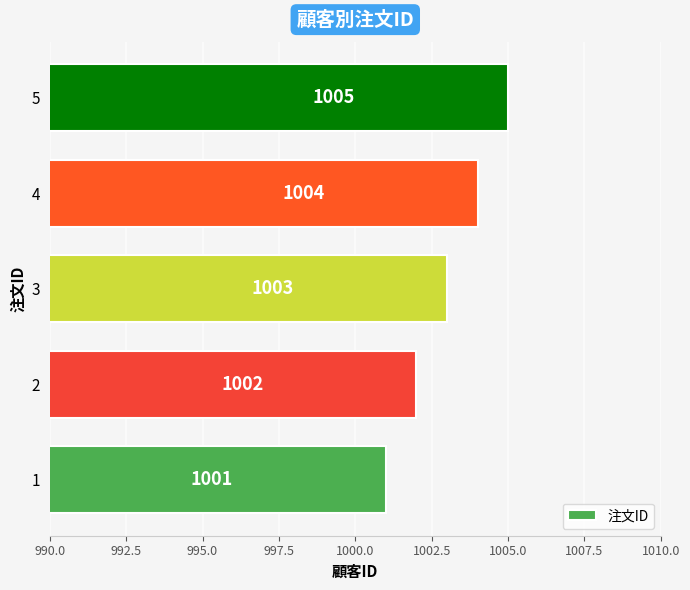

The value at 5 is 538. True or false?

False